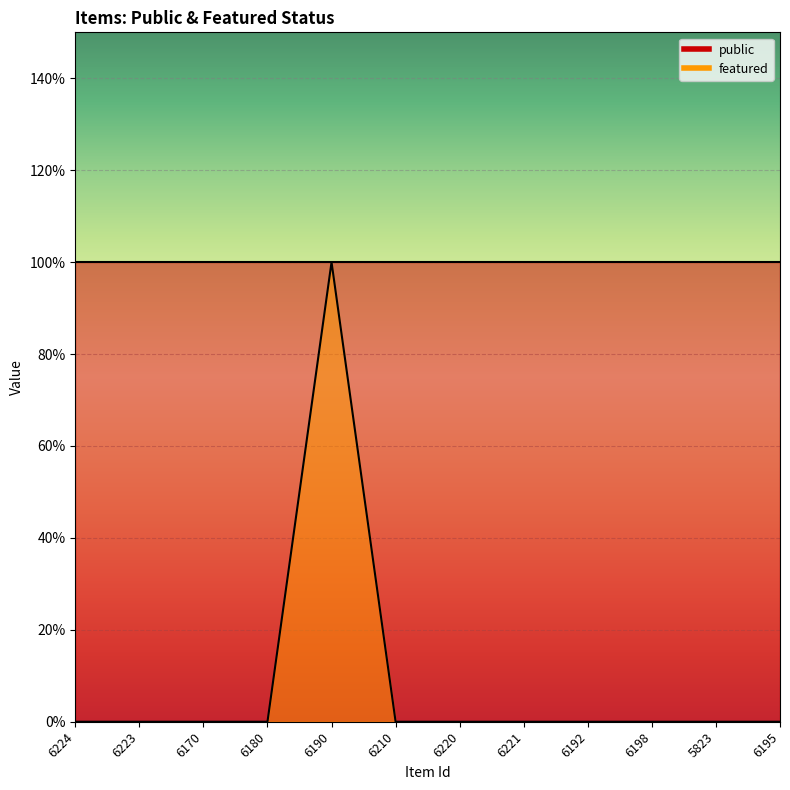

Which category has the highest value across all series?

6190